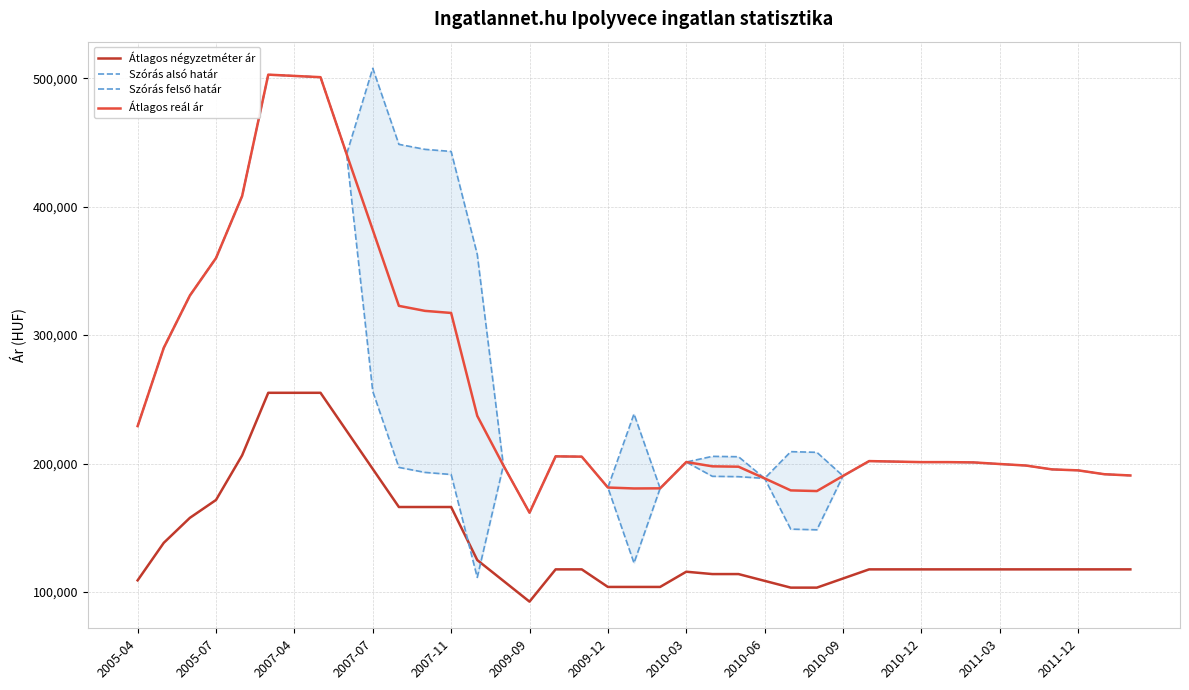

The value of Átlagos reál ár at 2005-04 is 153468. True or false?

False